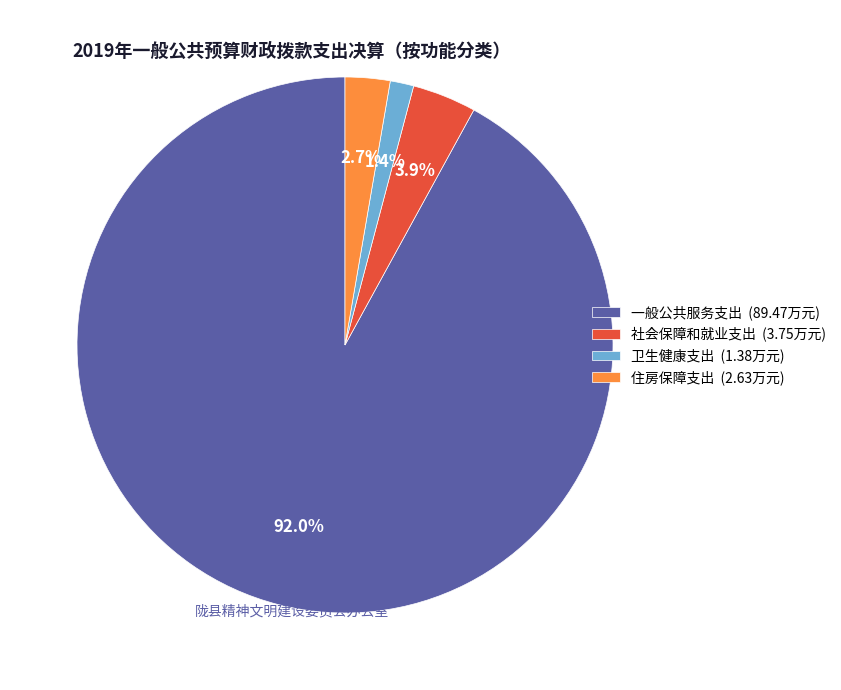

Count the number of slices in the pie.

4